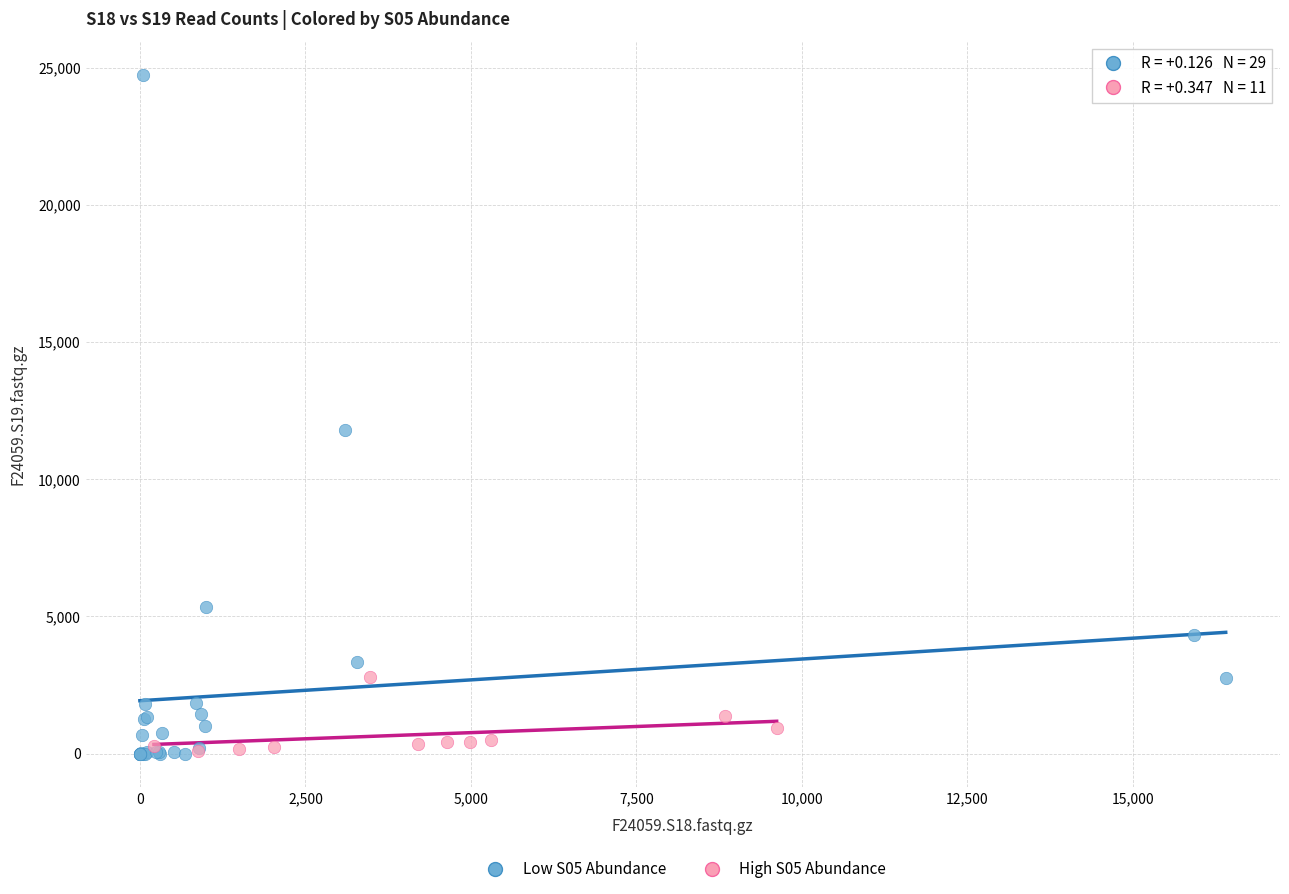

Which series has the largest Y range (max minus min)?

Low S05 Abundance